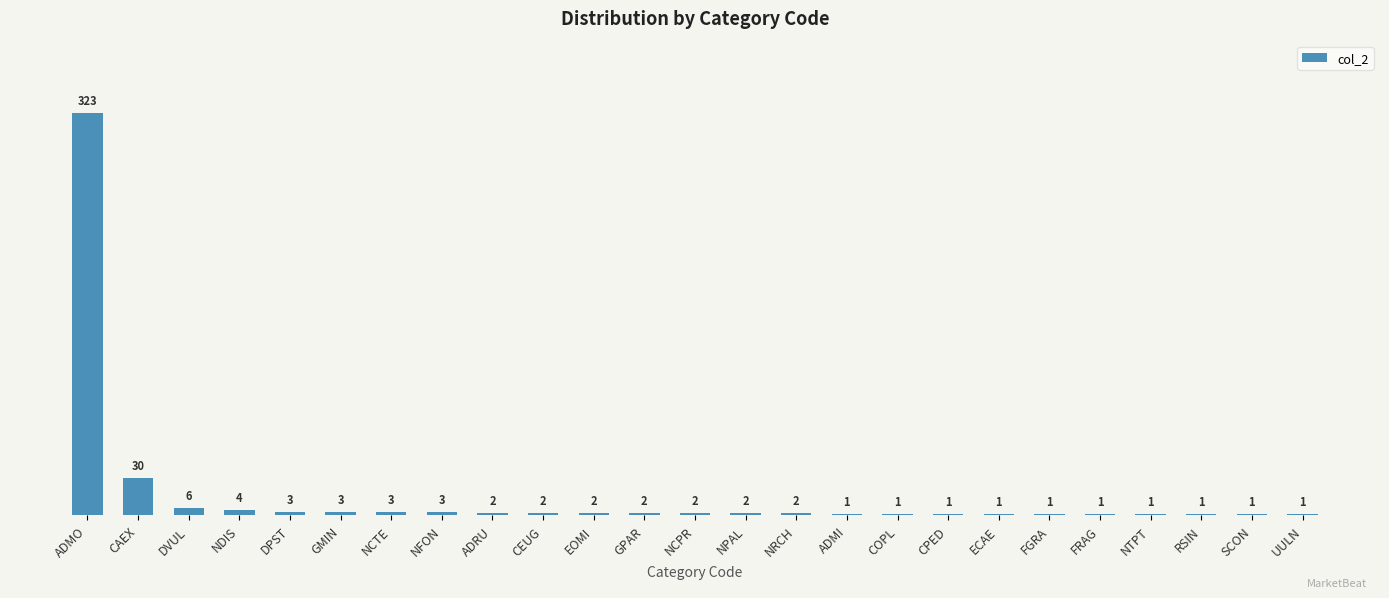

The chart shows a value of 2 at NRCH. True or false?

True